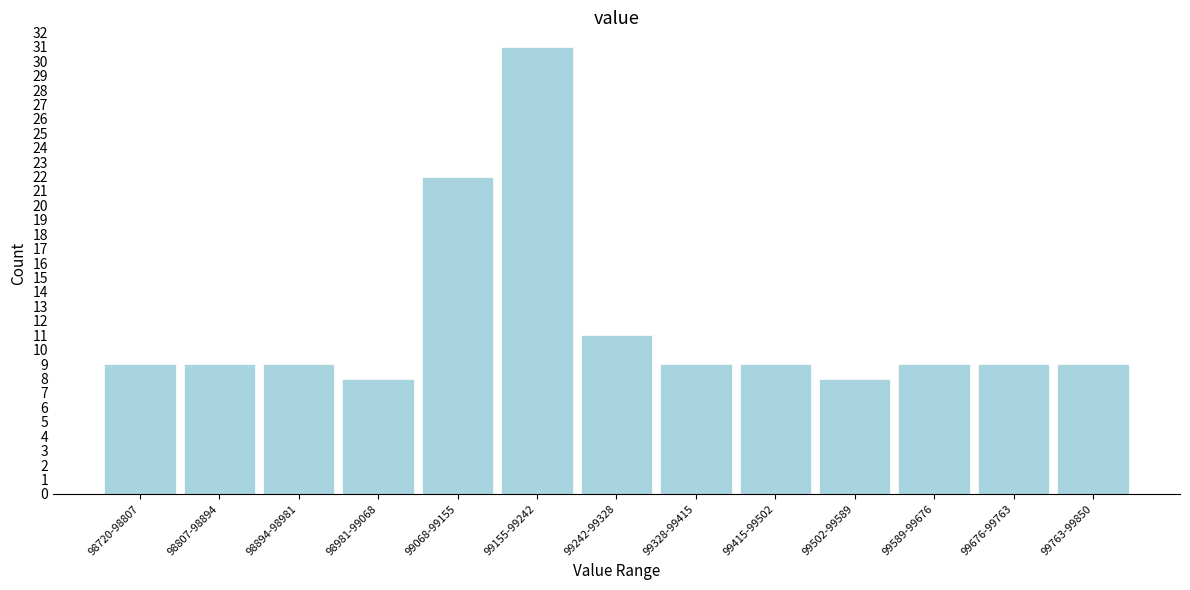

Reading left to right, list all the values displayed in this chart.

9	9	9	8	22	31	11	9	9	8	9	9	9